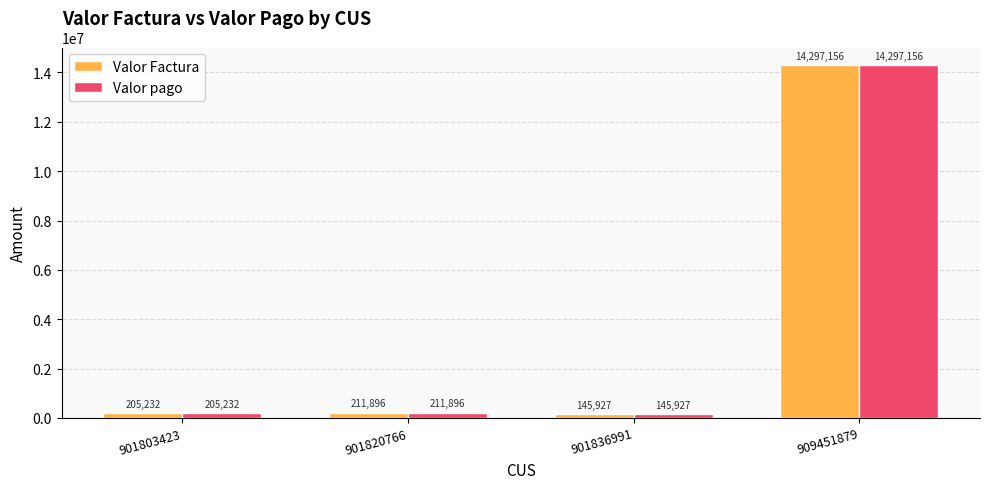

Rank the categories by Valor pago value from highest to lowest.

909451879, 901820766, 901803423, 901836991